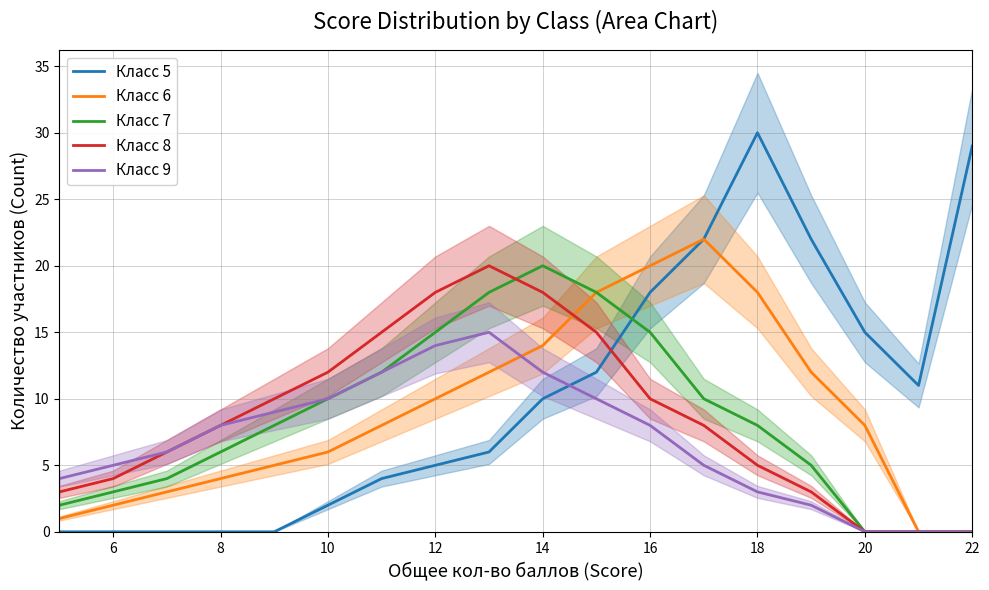

Which series has the largest range (max minus min)?

Класс 5